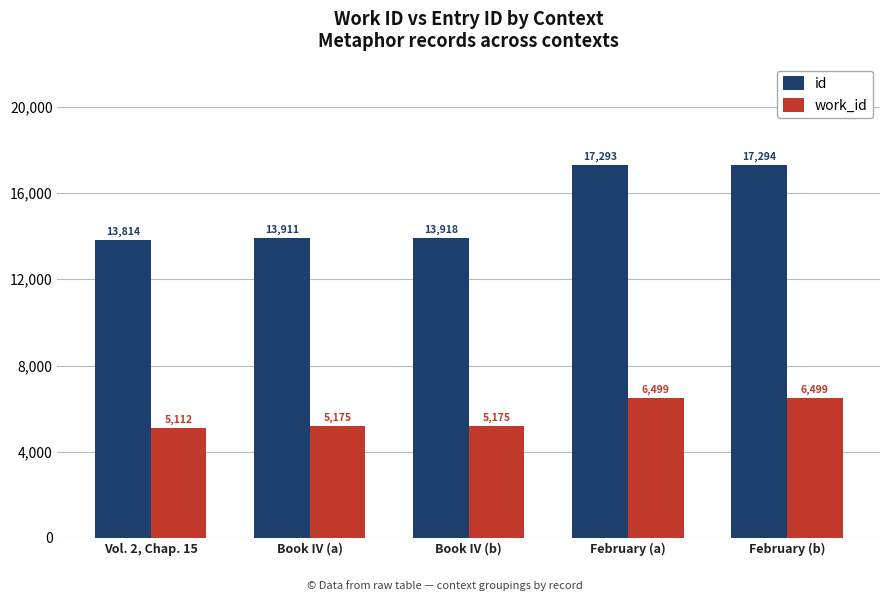

Rank the series at Book IV (b) from highest to lowest value.

id, work_id